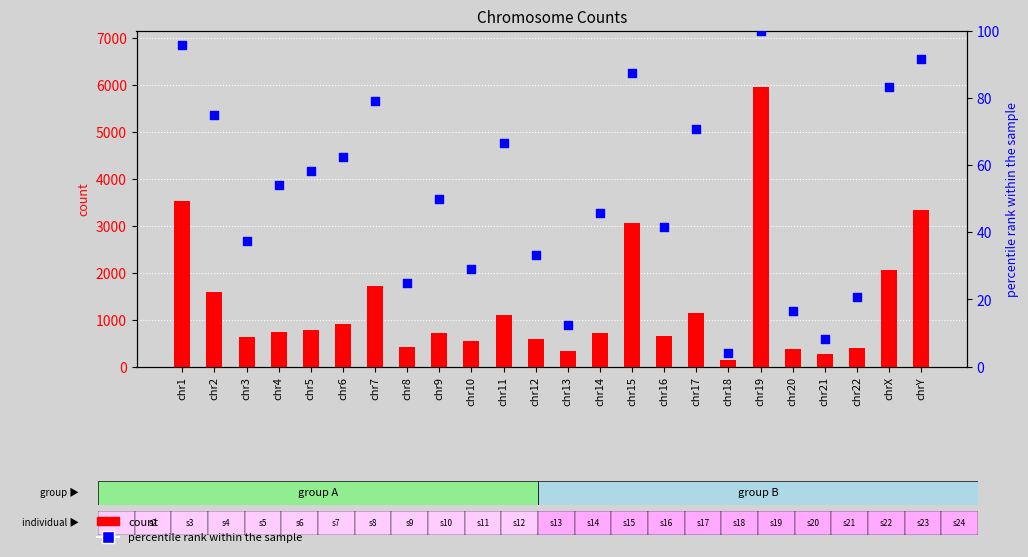

Which series reaches the maximum Y coordinate?

All (count)